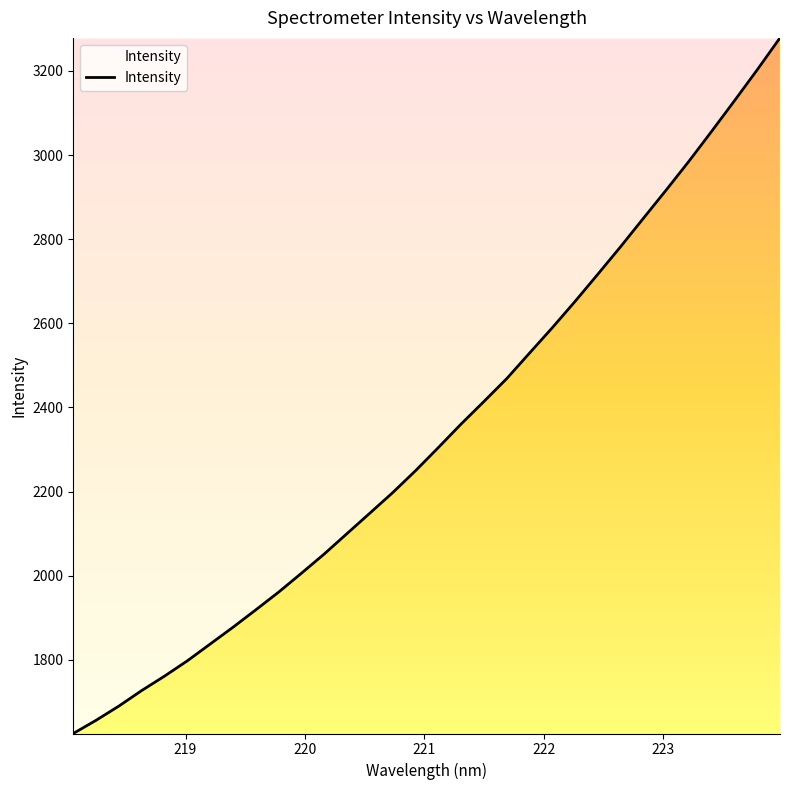

How many categories are shown in the chart?

32